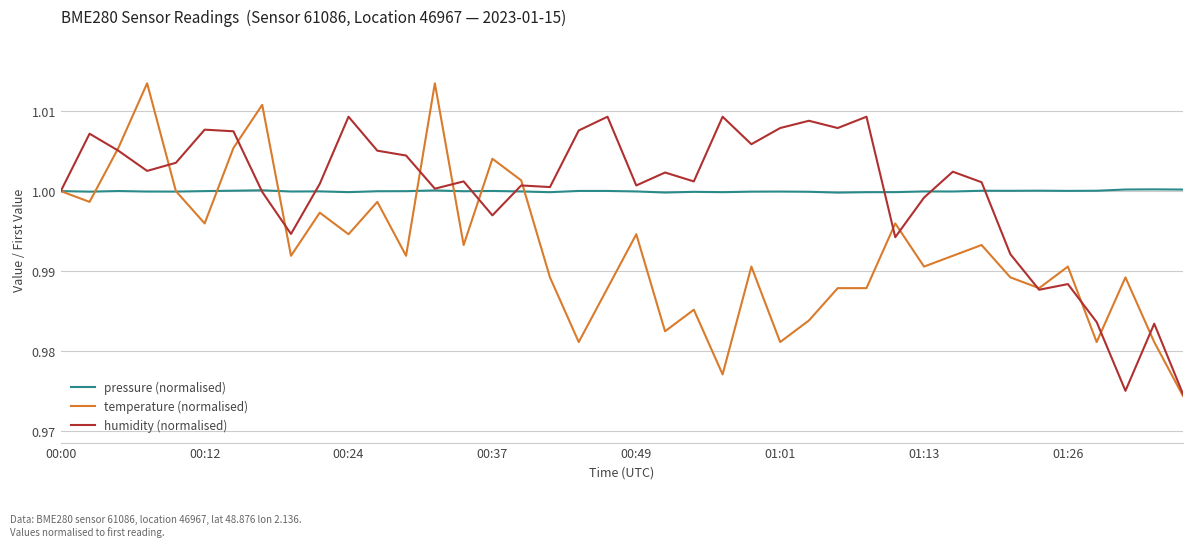

Which series has the widest spread of values?

temperature (normalised)